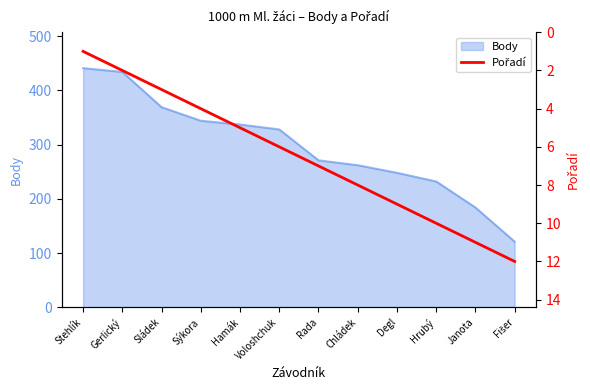

At which label is Body closest to 281?

Rada